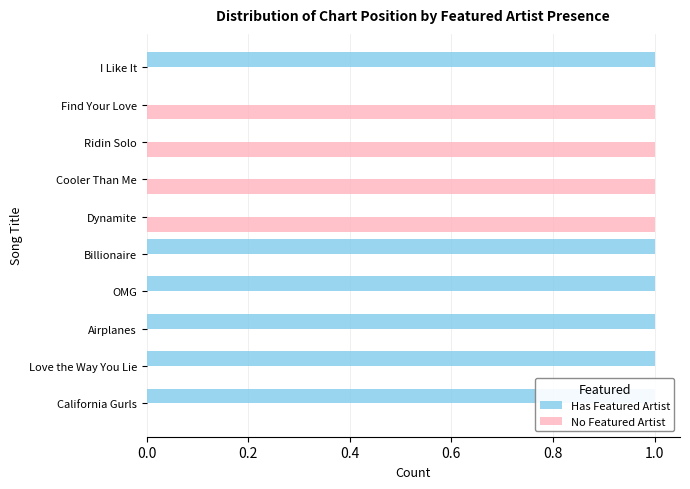

What is the sum of the No Featured Artist values at Find Your Love and Ridin Solo?

2